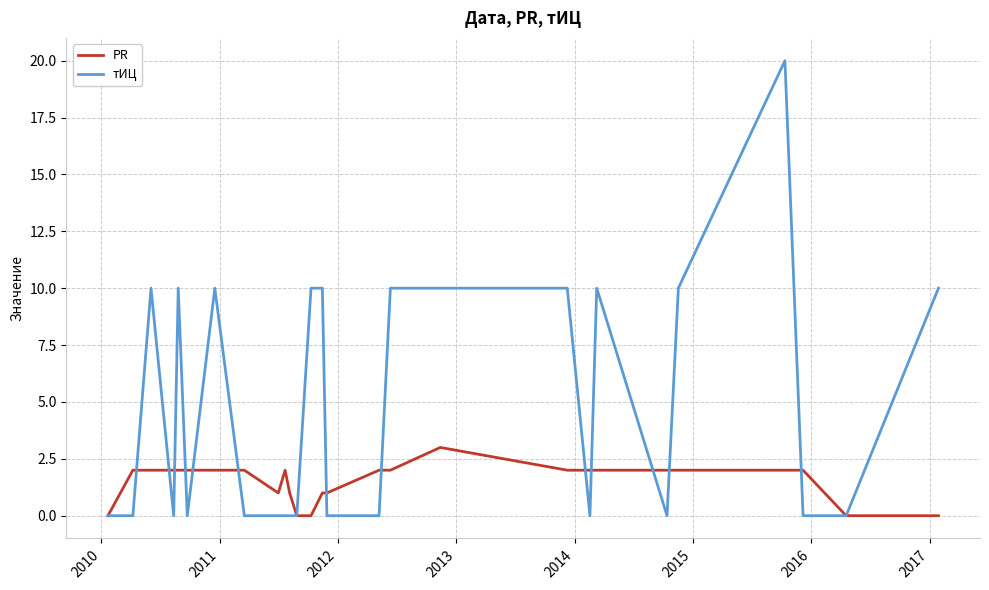

Count the тИЦ values in the range 0 to 10.

26